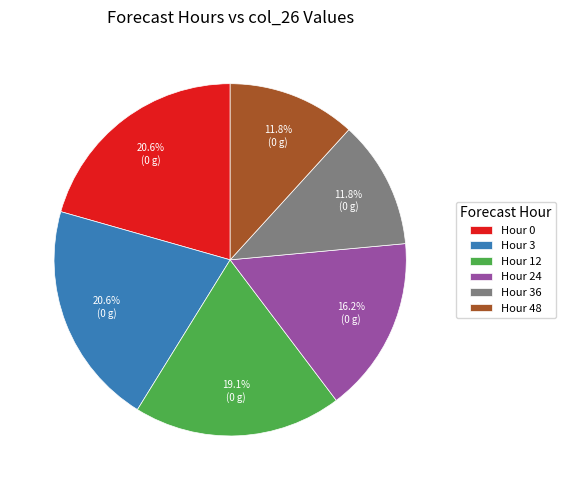

Which has a higher value, Hour 36 or Hour 12?

Hour 12